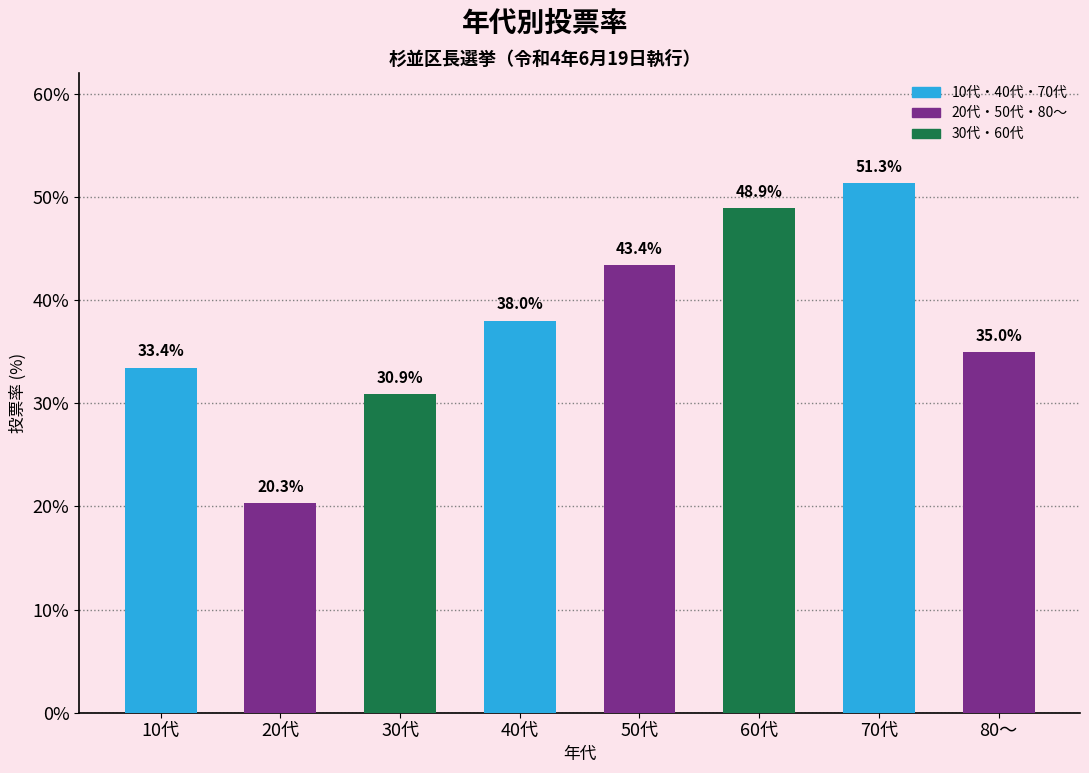

Read the value at 40代.

38.0